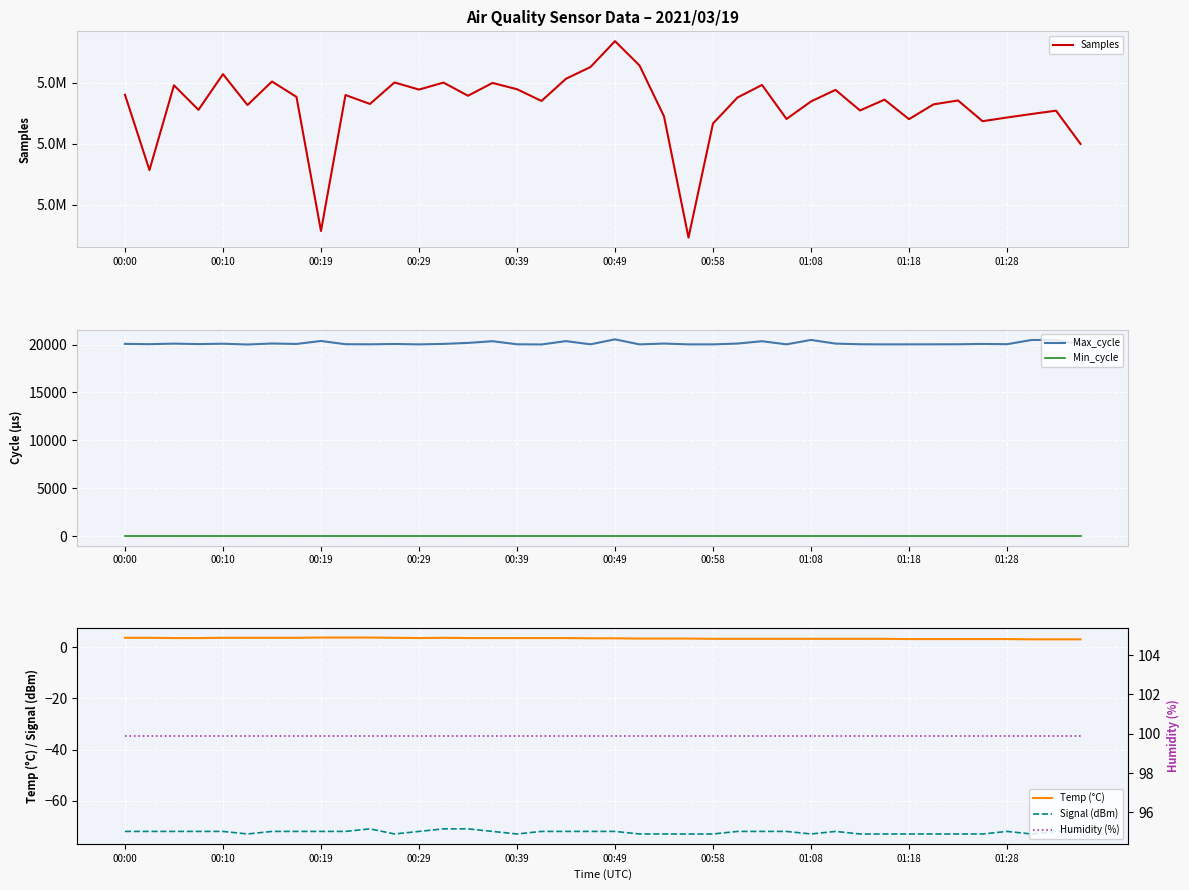

Where is Max_cycle nearest to the value 20281?

26